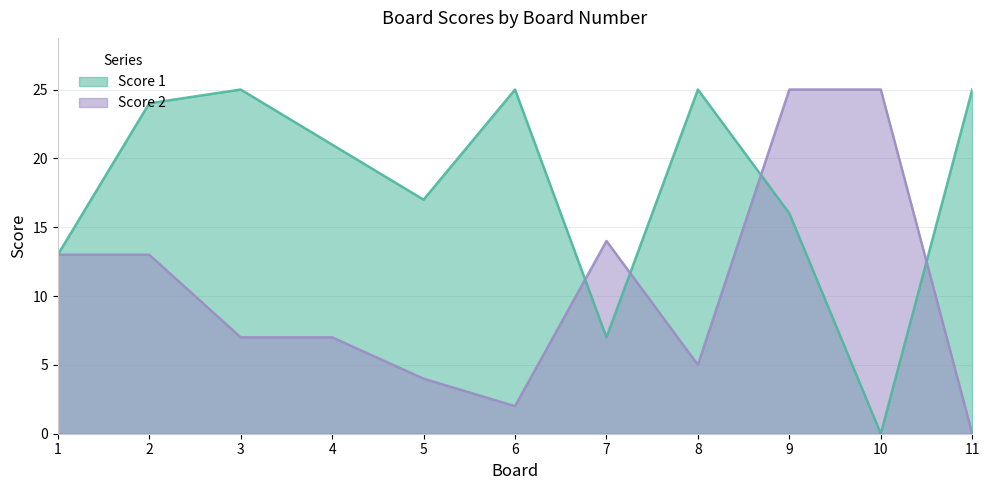

What is the sum of the Score 2 values at 4 and 8?

12